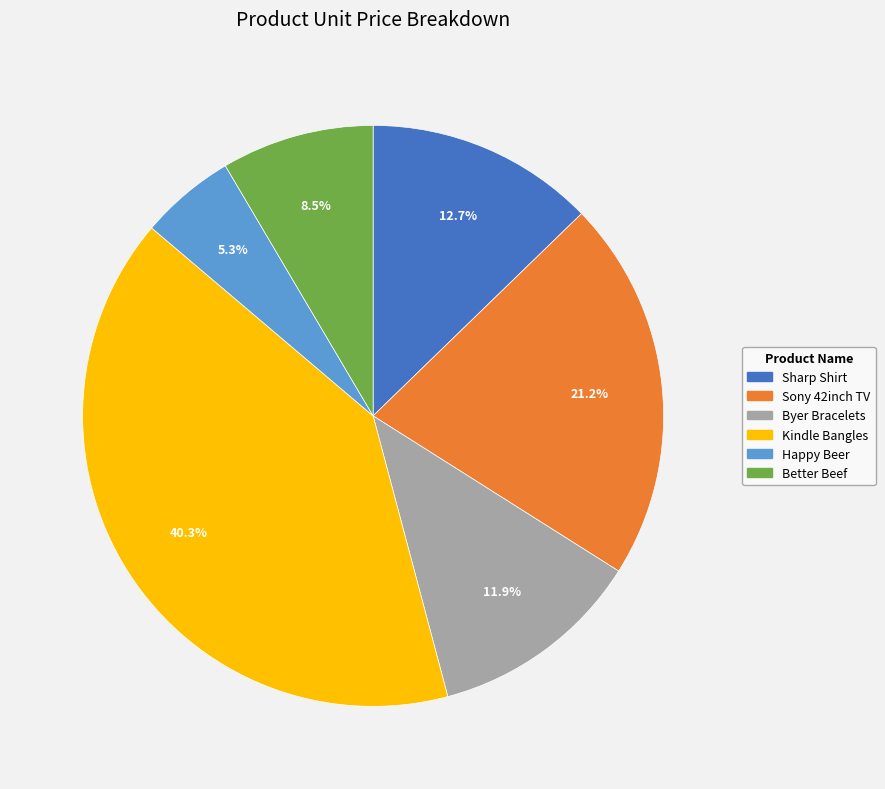

What is the smallest slice in the pie chart?

Happy Beer